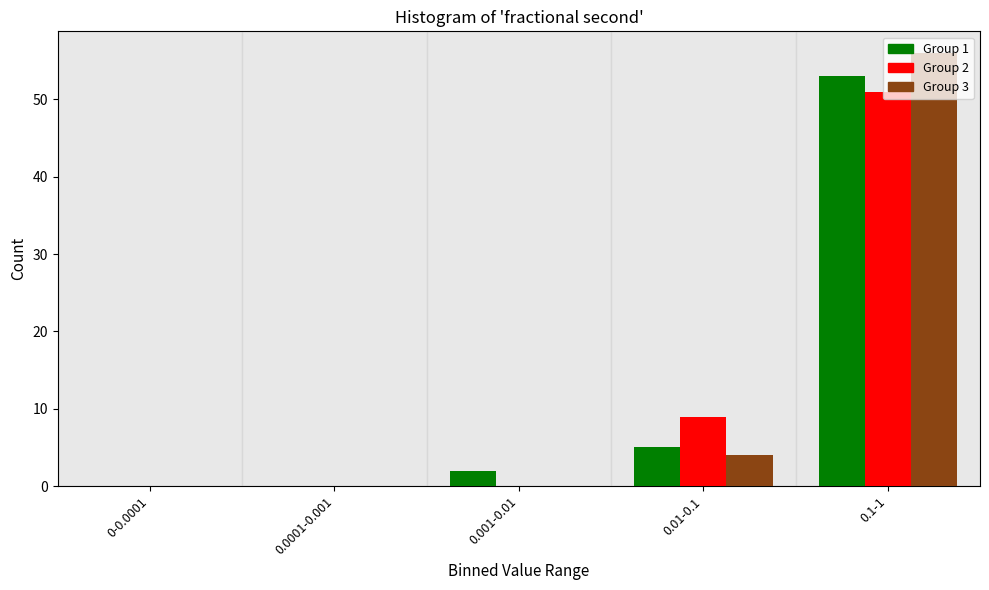

At which label is Group 1 closest to 26?

0.01-0.1